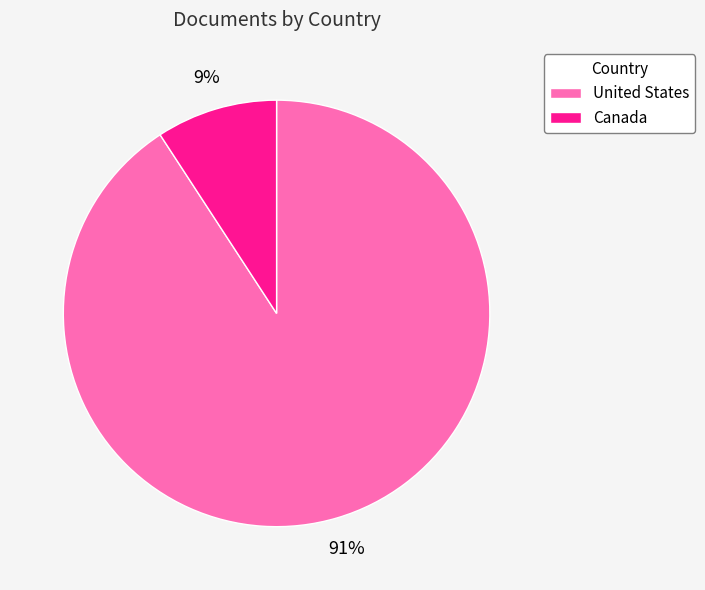

To the nearest percent, what portion does United States represent?

91%